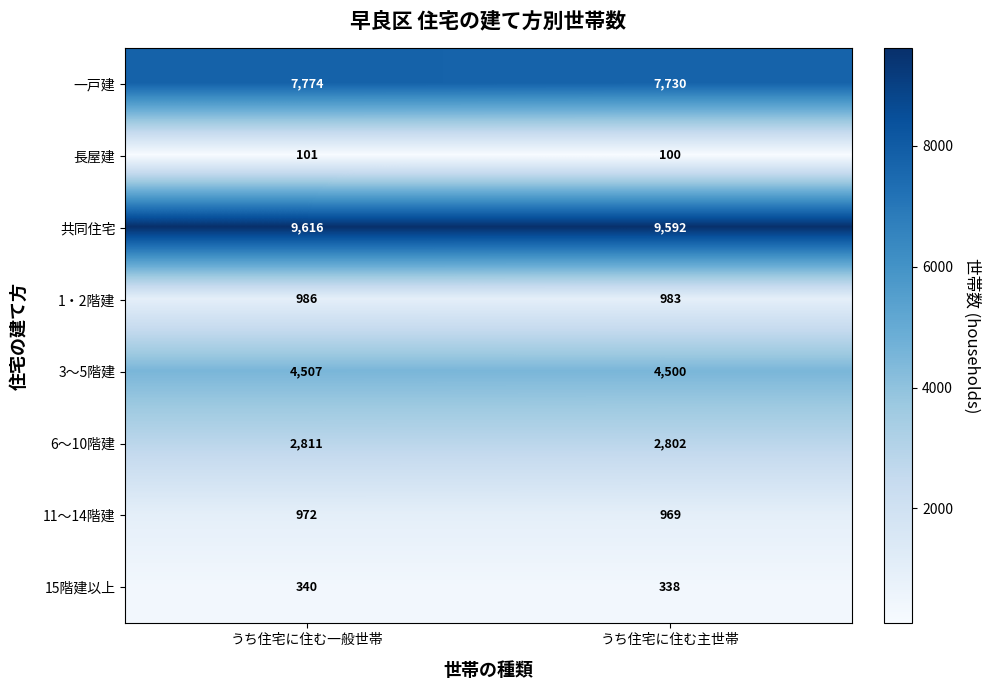

List the series in order of their peak value, highest first.

共同住宅, 一戸建, 3～5階建, 6～10階建, 1・2階建, 11～14階建, 15階建以上, 長屋建